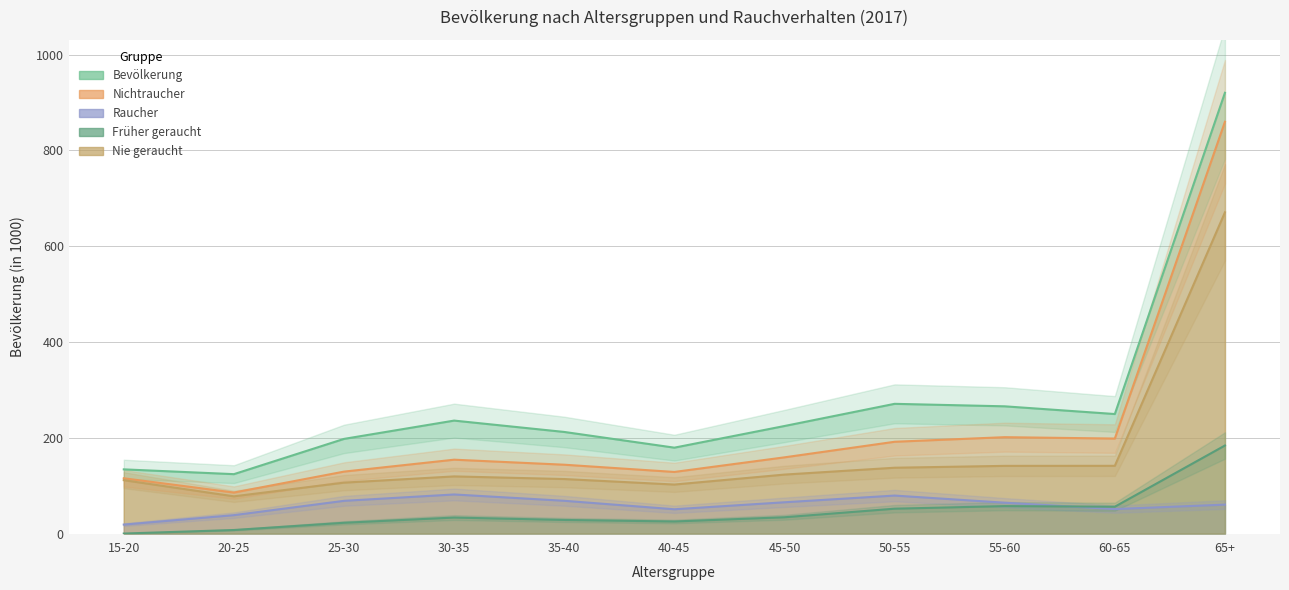

Which has a higher value, 45-50 or 30-35?

30-35